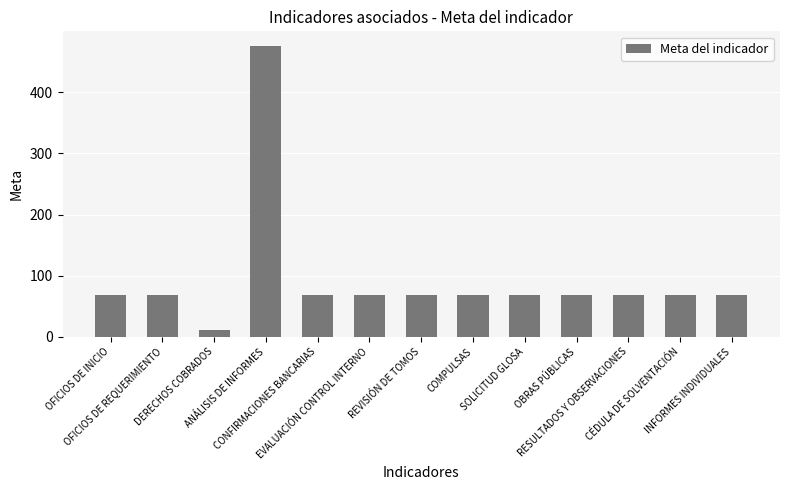

What is the smallest value displayed?

11